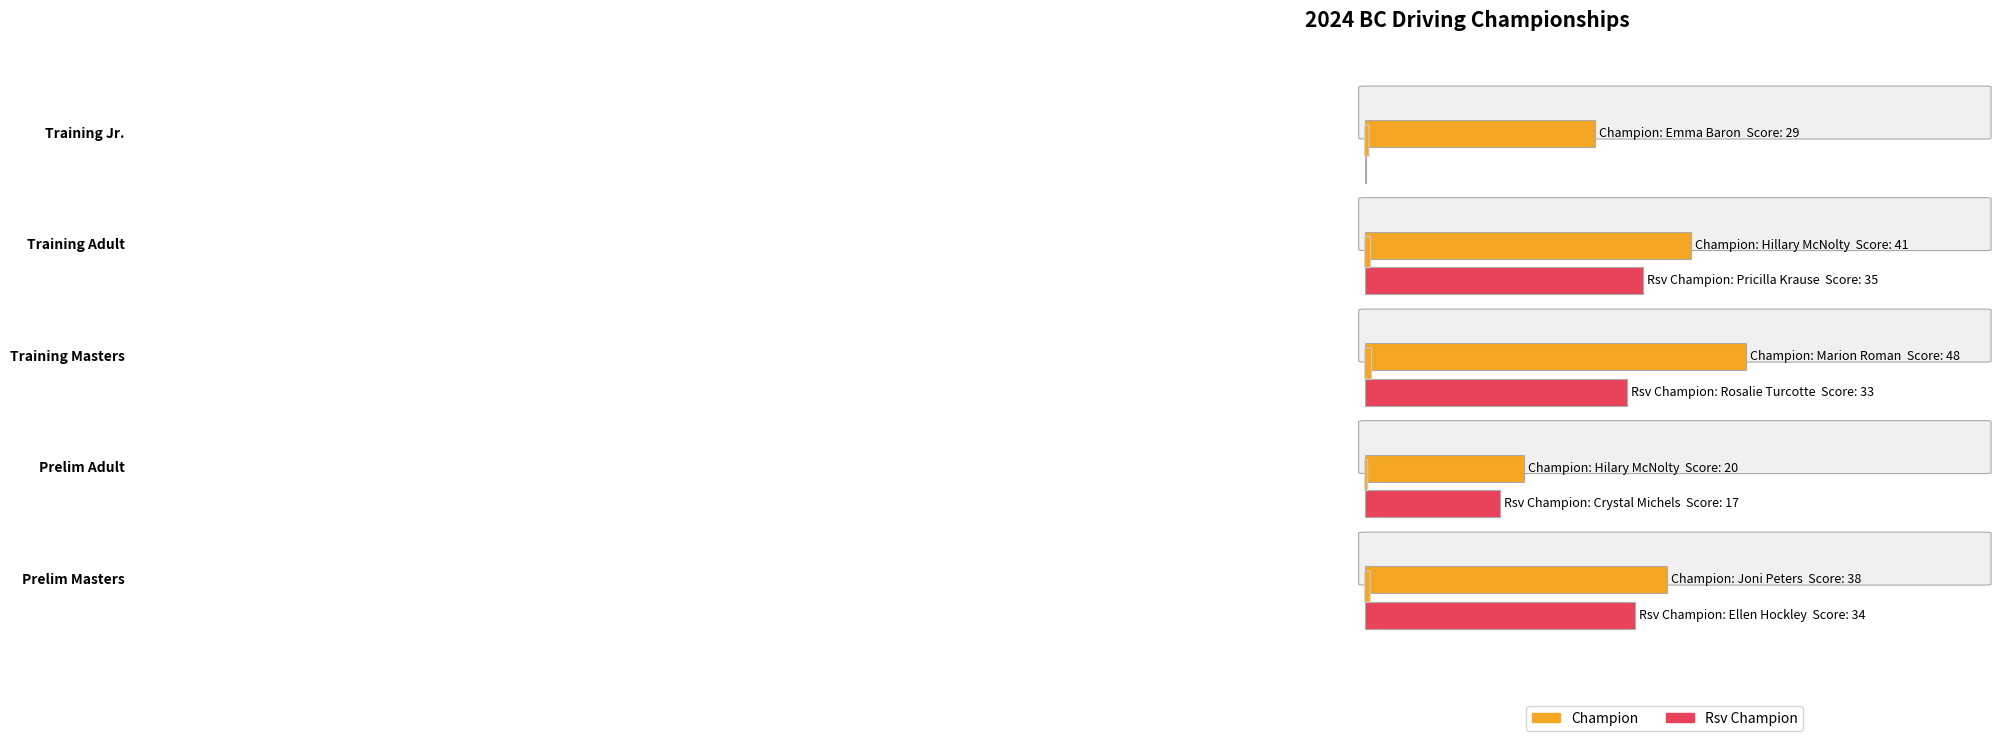

At how many categories does at least one series exceed 47?

1